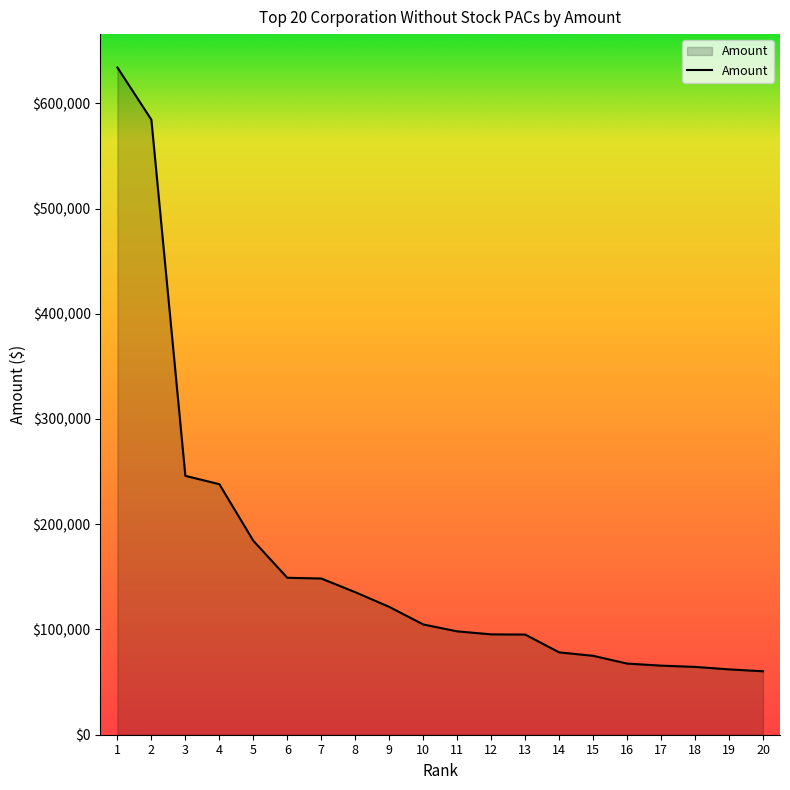

What is the change in value from 13 to 14?

-16935.1